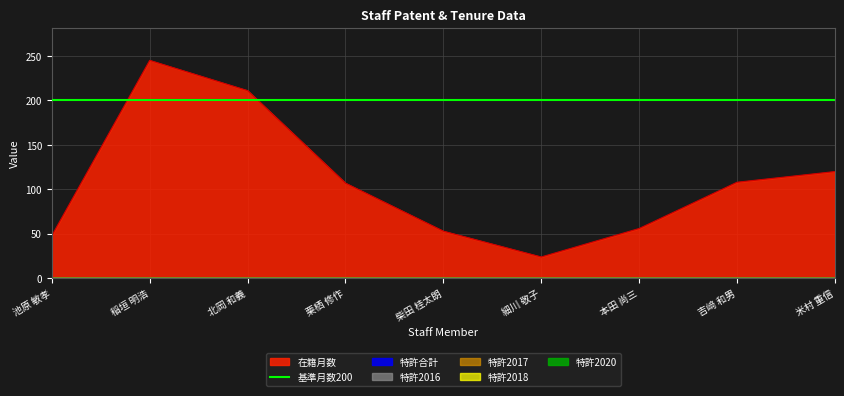

What is the label of the 6th point from the right?

栗栖 修作